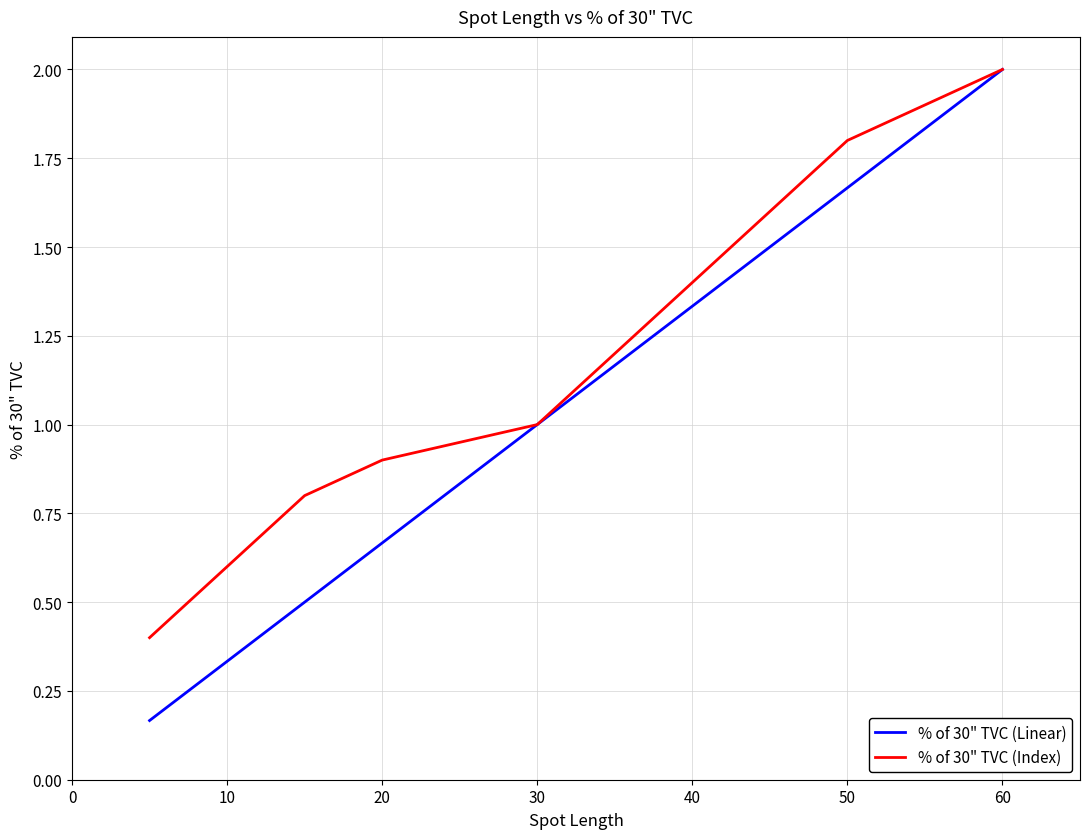

List the series in order of their overall mean, lowest first.

% of 30" TVC (Linear), % of 30" TVC (Index)